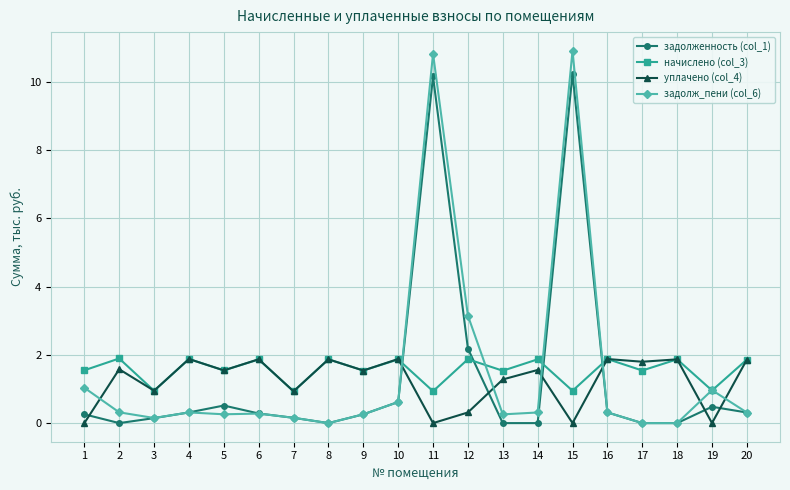

In задолженность (col_1), how many points are higher than both neighbors (excluding endpoints)?

4